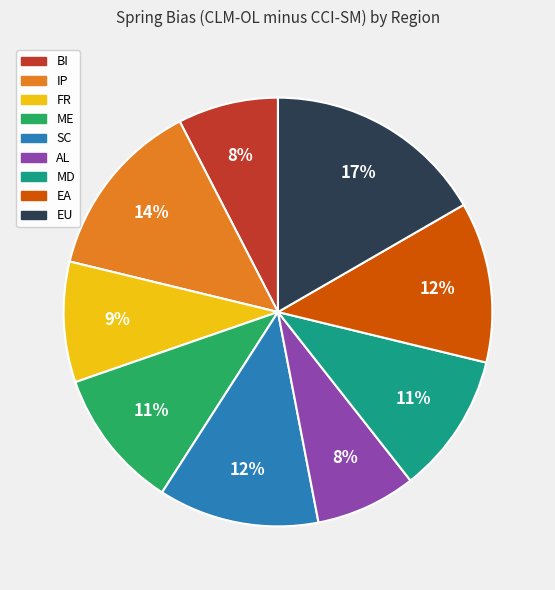

To the nearest percent, what percentage of the pie is ME?

11%